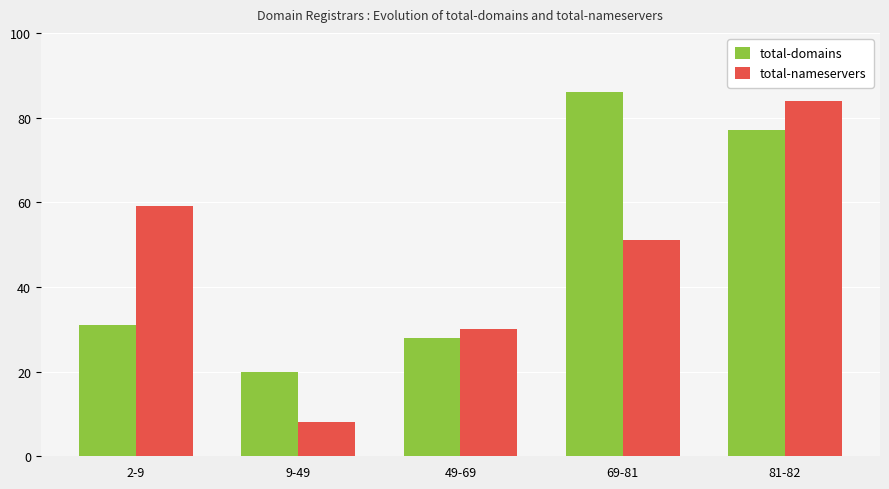

How many data points in total-nameservers are less than 51?

2